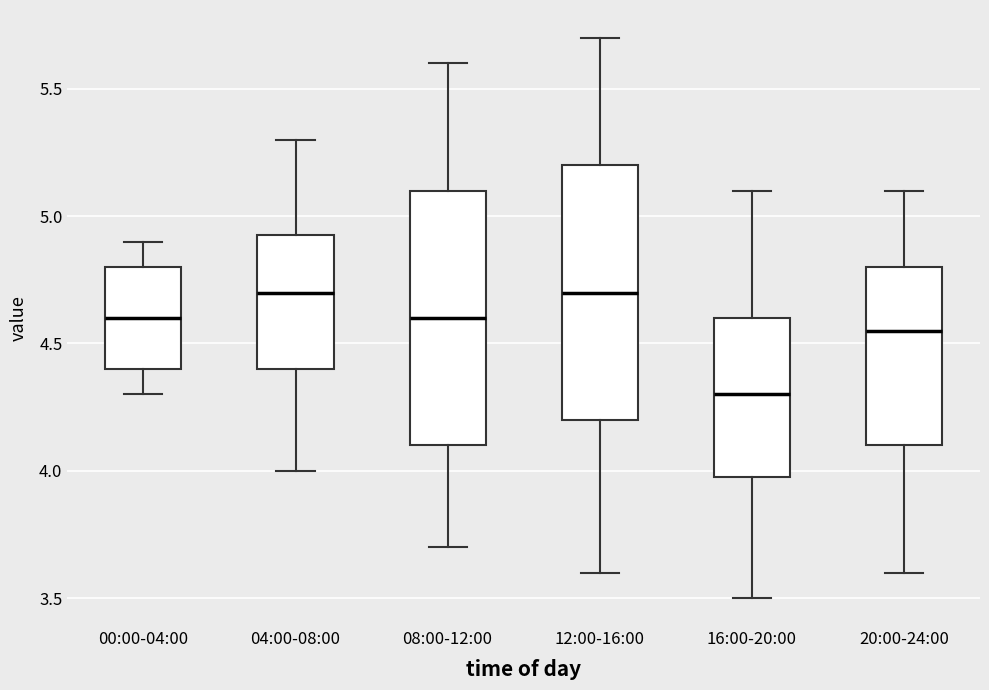

Where does the median line of the box for 20:00-24:00 sit on the y-axis? The values are not printed on the chart, so give them approximately, as read against the axis.

4.55